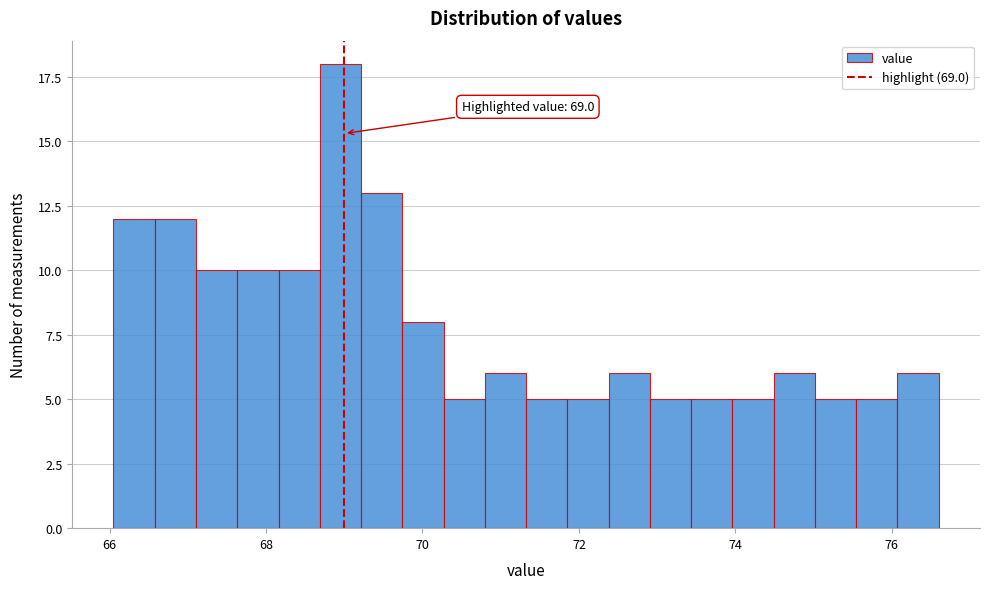

Read against the x-axis, roughly where is the centre of the tallest bar?

69.0